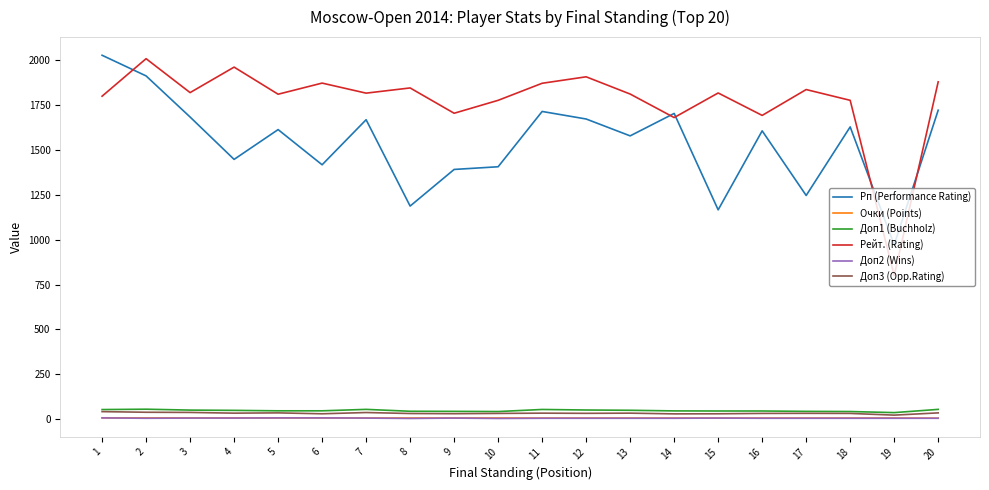

At which category does the chart reach its peak across all series?

1